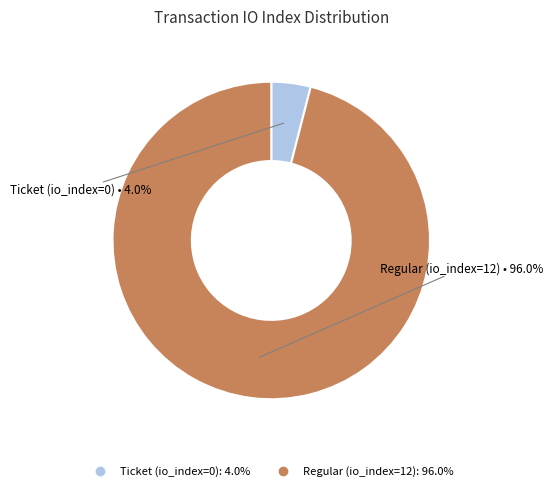

Rank the categories by value from highest to lowest.

Regular, Ticket